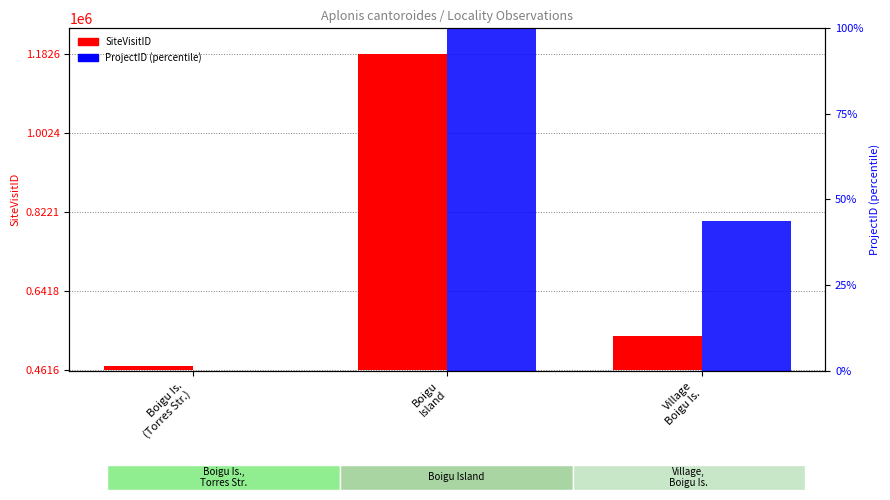

What are all the series names shown in the legend?

SiteVisitID, ProjectID